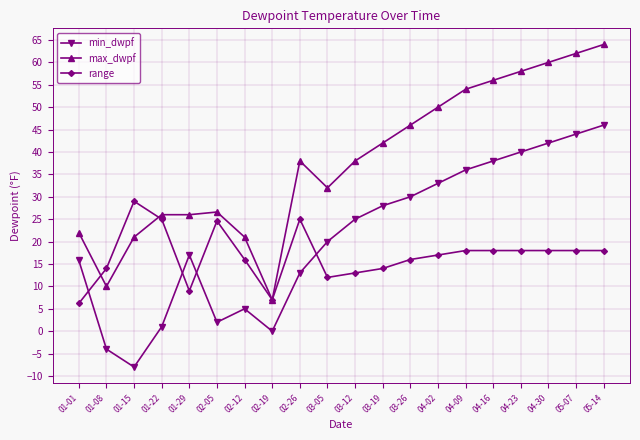

True or false: min_dwpf has a value of -8.0 at 01-15.

True